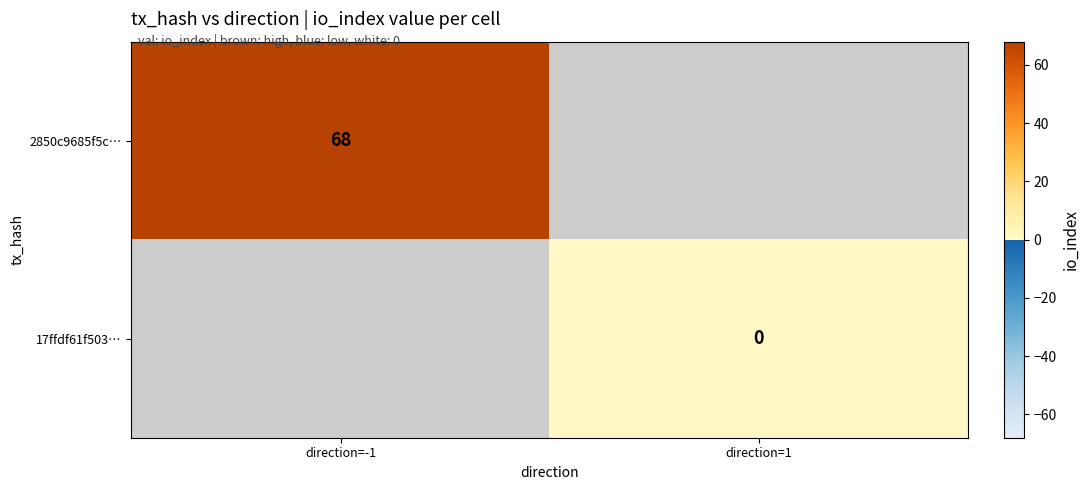

Which label corresponds to the smallest value in the chart?

direction=1